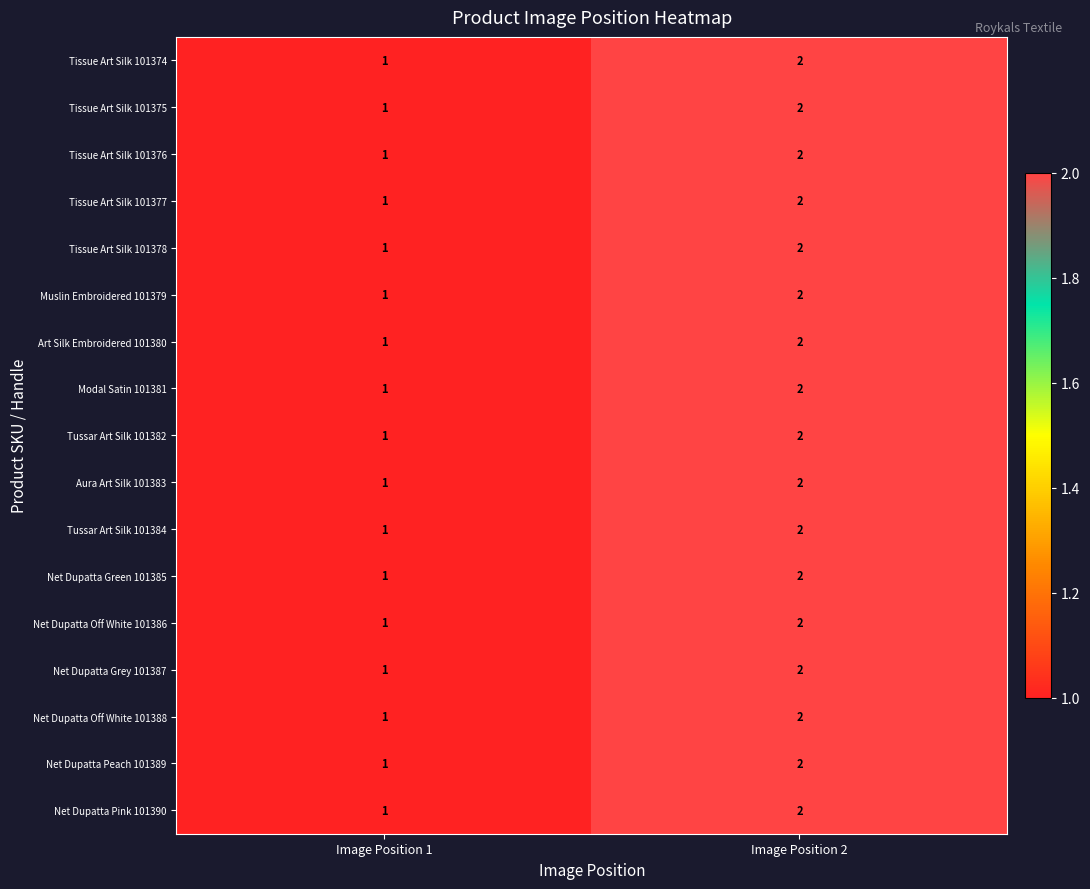

What is the total value across all series at Image Position 1?

17